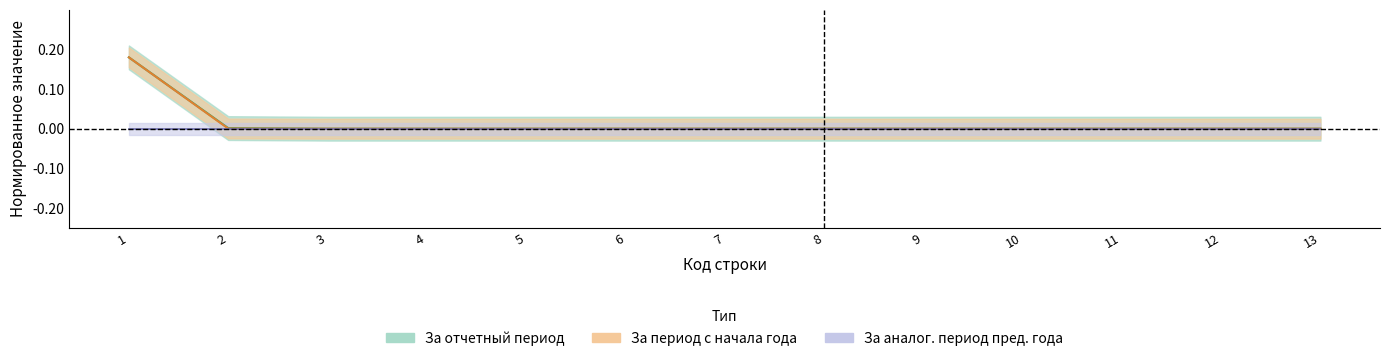

Which has a higher value, 12 or 13?

12